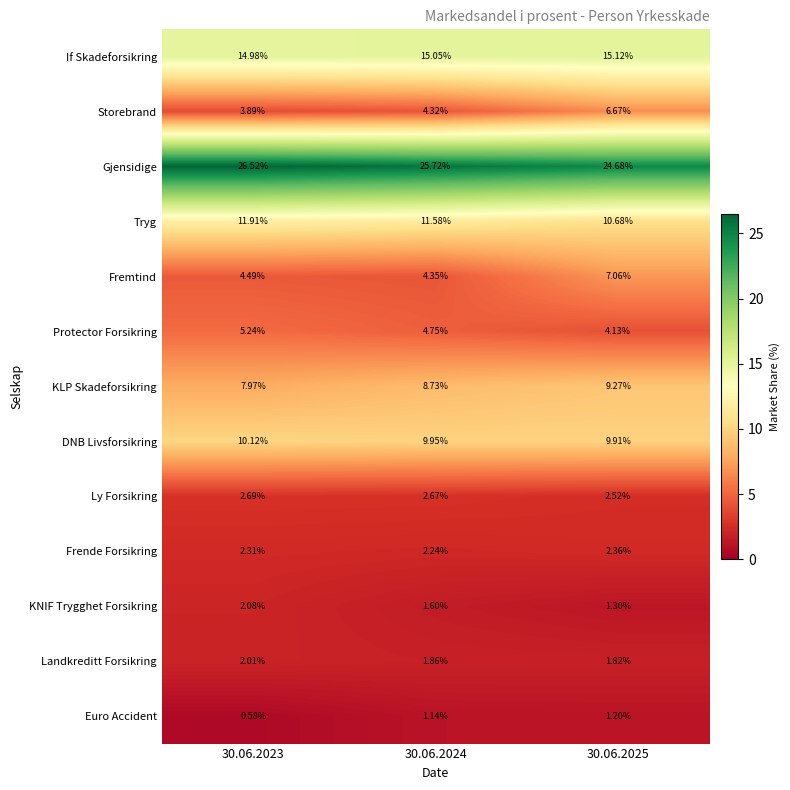

Which series has the widest spread of values?

Storebrand